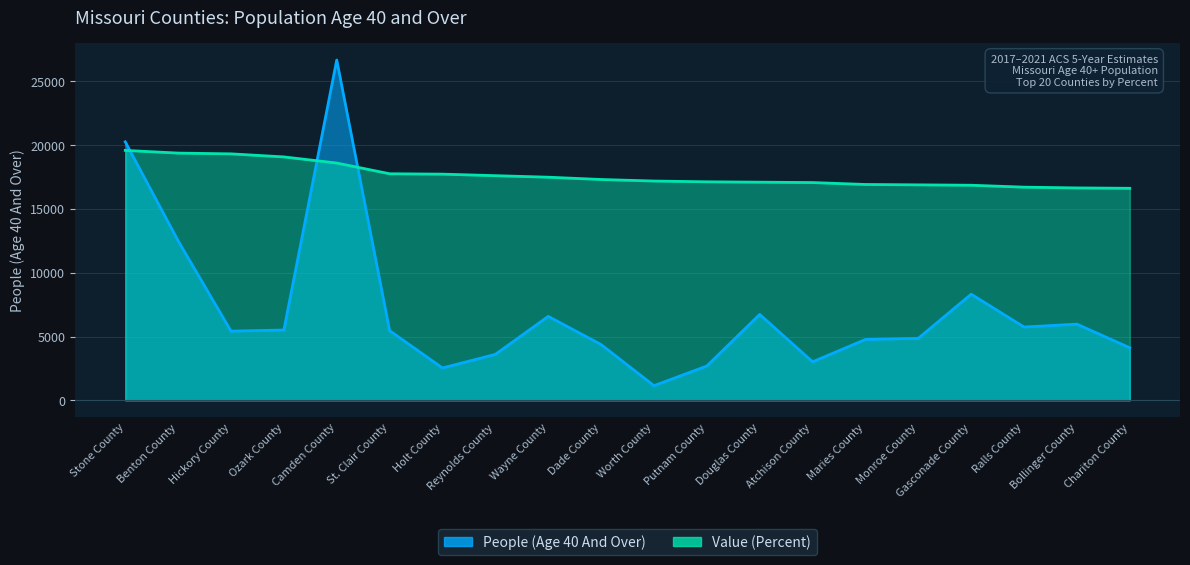

True or false: People (Age 40 And Over) has more than 1 interior local peaks.

True